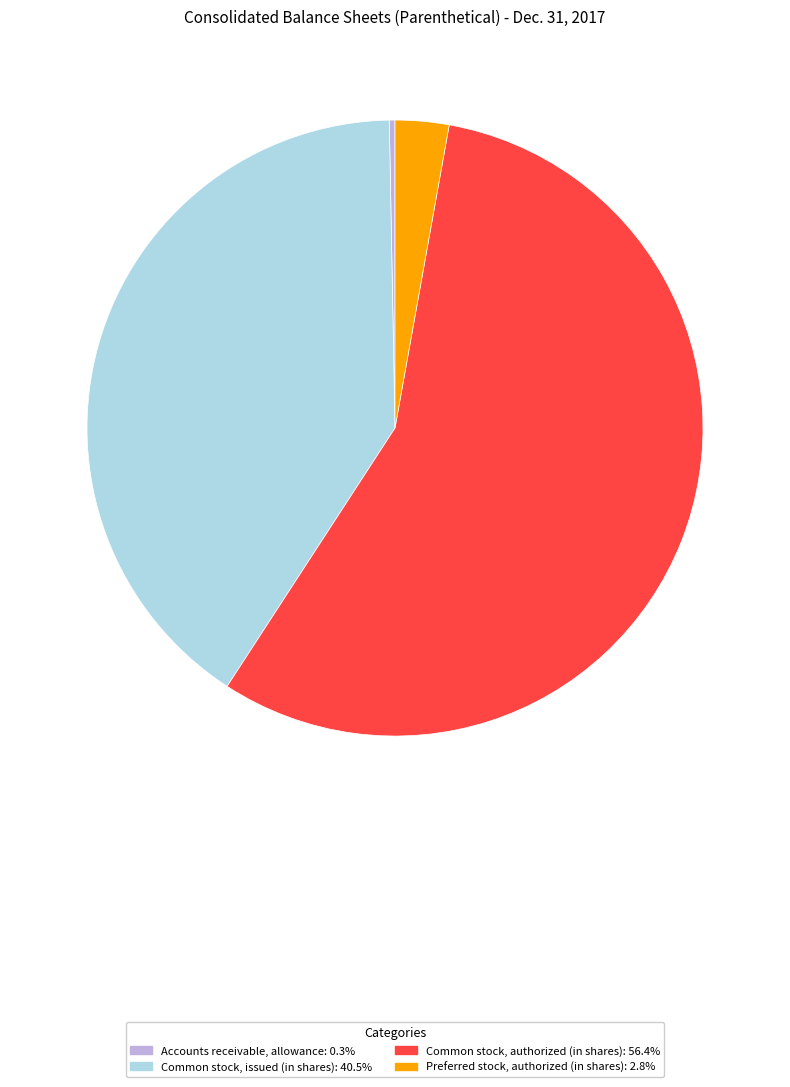

Is there a majority slice in this chart?

Yes